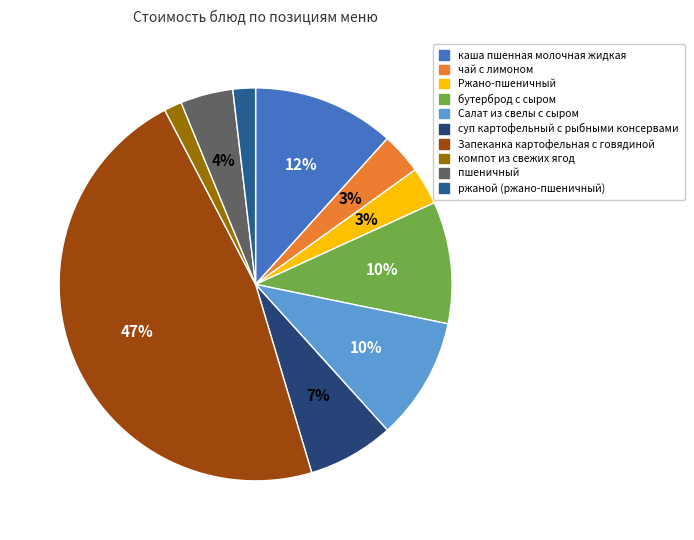

To the nearest percent, what is the average slice percentage?

10%